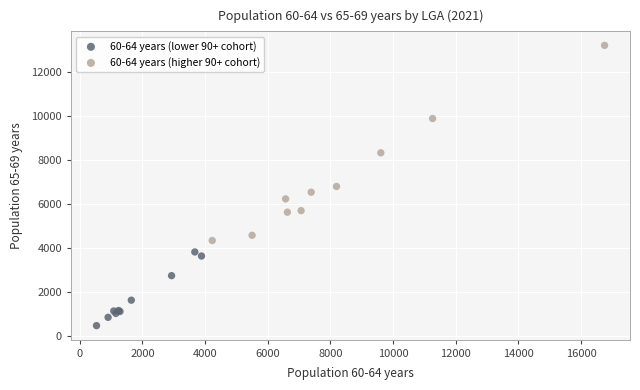

Which series reaches the minimum Y coordinate?

60-64 years (lower 90+ cohort)